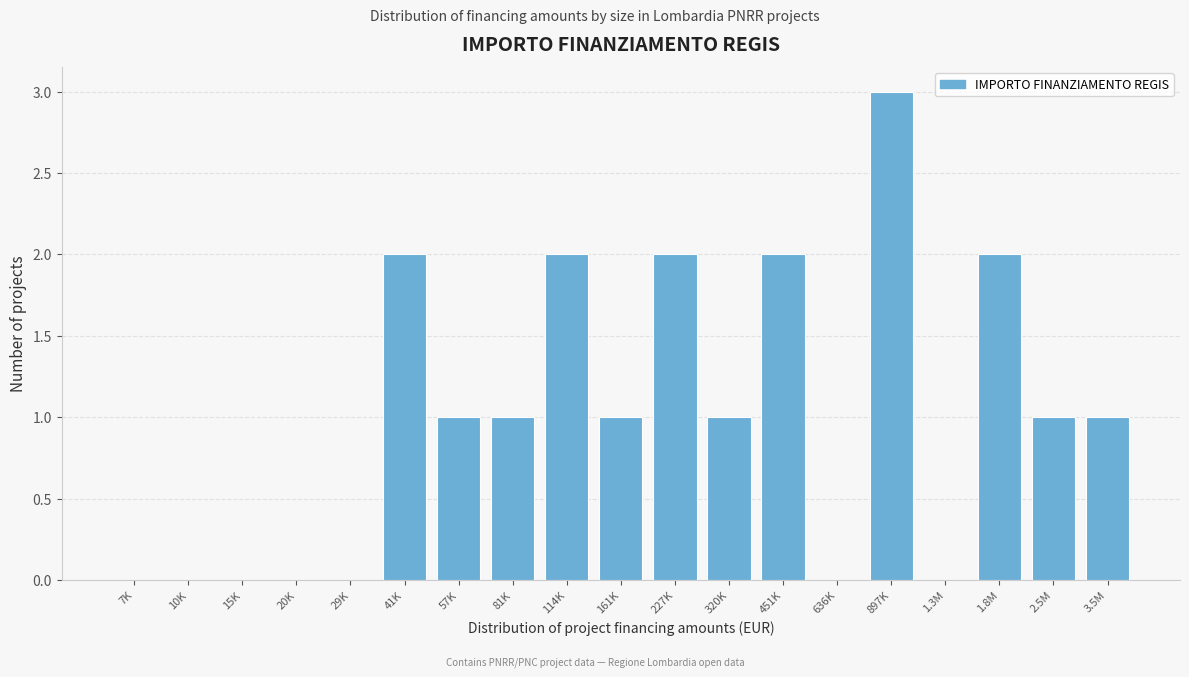

Reading right to left, list all the values displayed in this chart.

3.5M=1	2.5M=1	1.8M=2	1.3M=0	897K=3	636K=0	451K=2	320K=1	227K=2	161K=1	114K=2	81K=1	57K=1	41K=2	29K=0	20K=0	15K=0	10K=0	7K=0